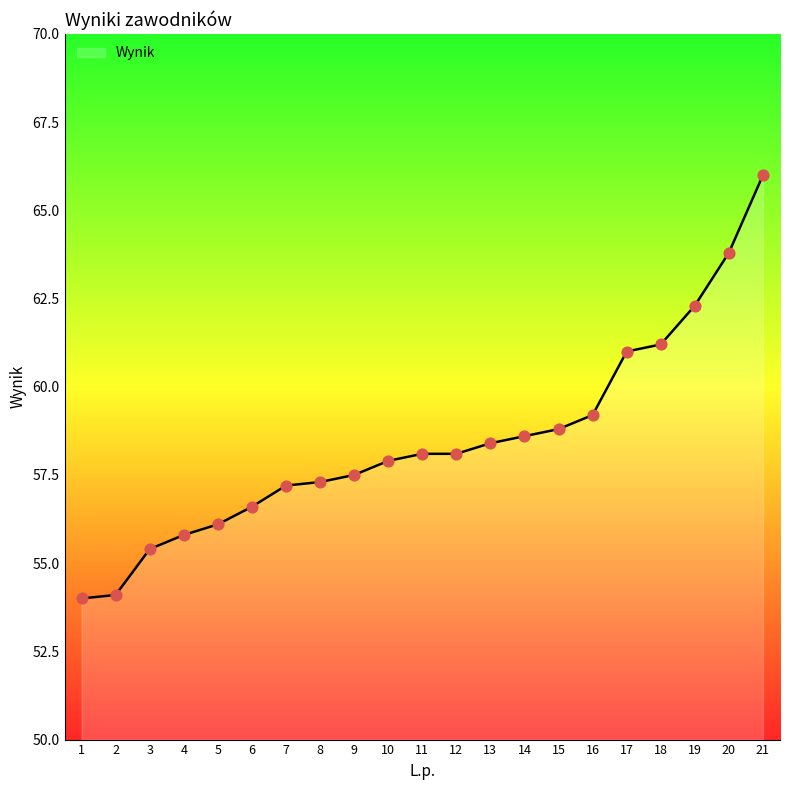

Between 13 and 21, which is larger?

21